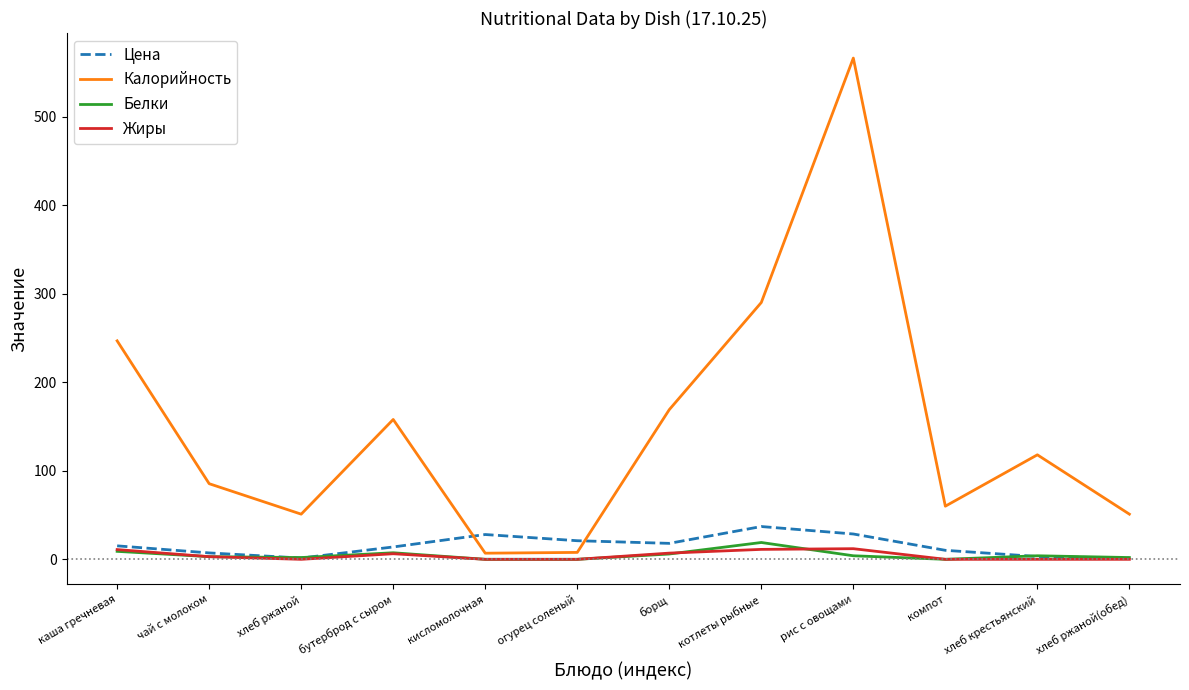

What is the greatest value displayed?

566.0